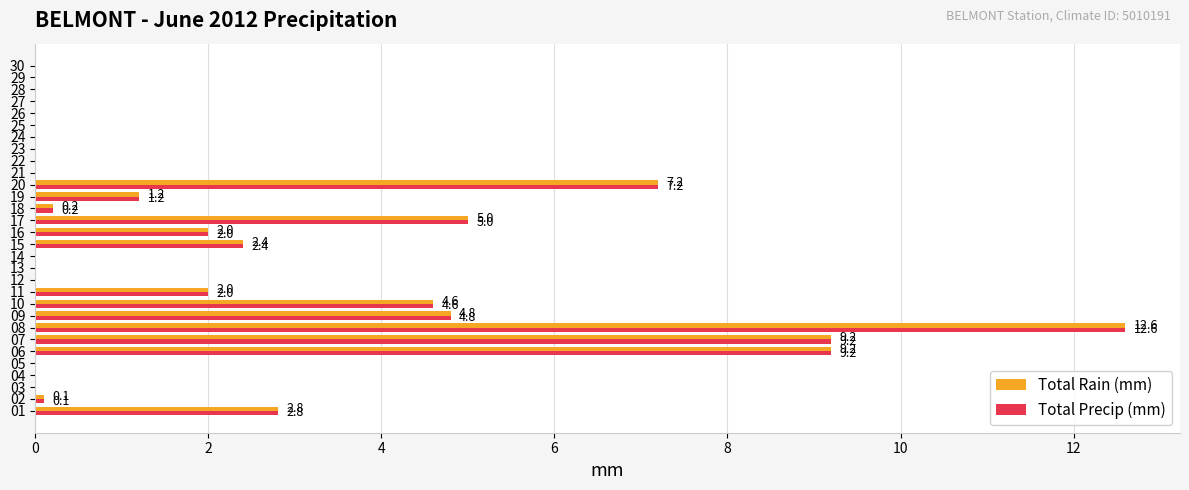

What is the average value of the Total Rain (mm) series?

2.1